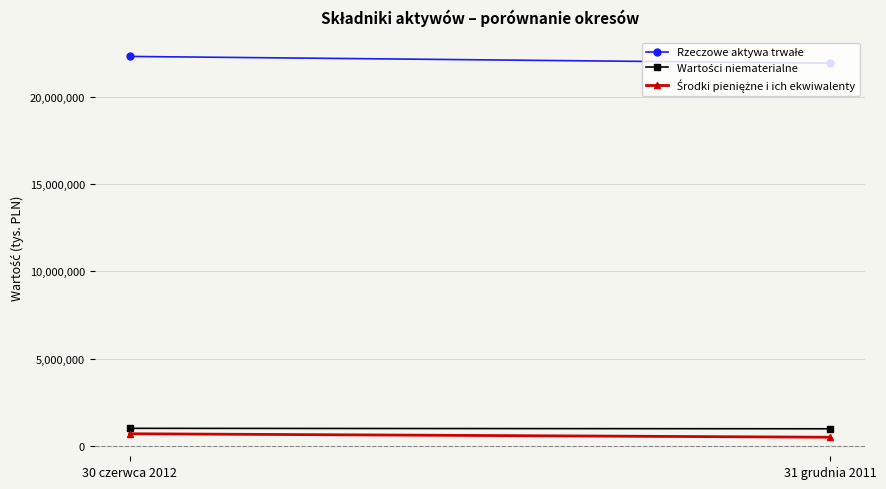

True or false: Rzeczowe aktywa trwałe has a value of 15488380 at 30 czerwca 2012.

False